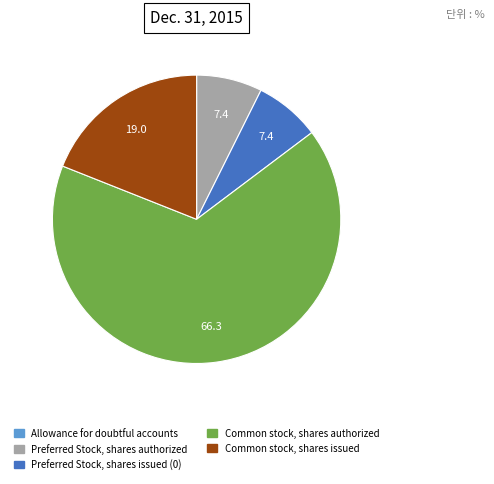

Which category accounts for the majority?

Common stock, shares authorized